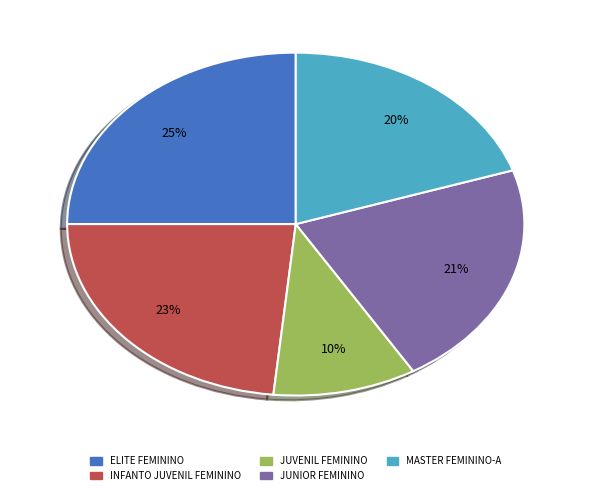

Does MASTER FEMININO-A account for over 50% of the chart?

No